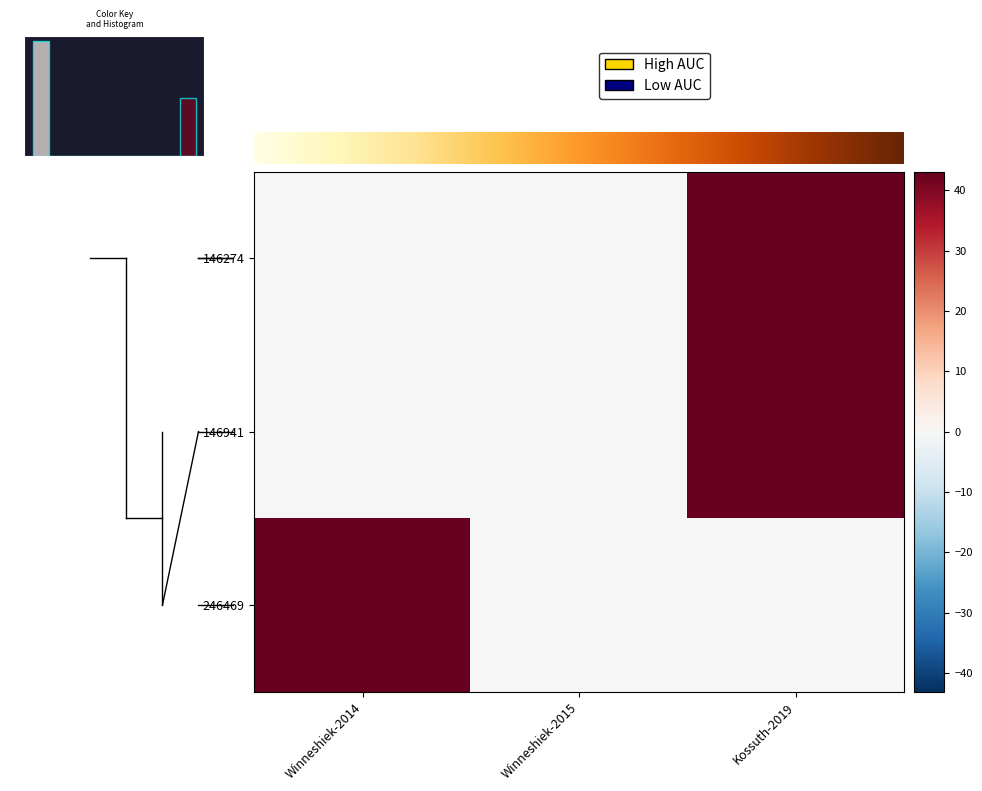

The 146941 series shows -19.9 at Winneshiek-2014. True or false?

False